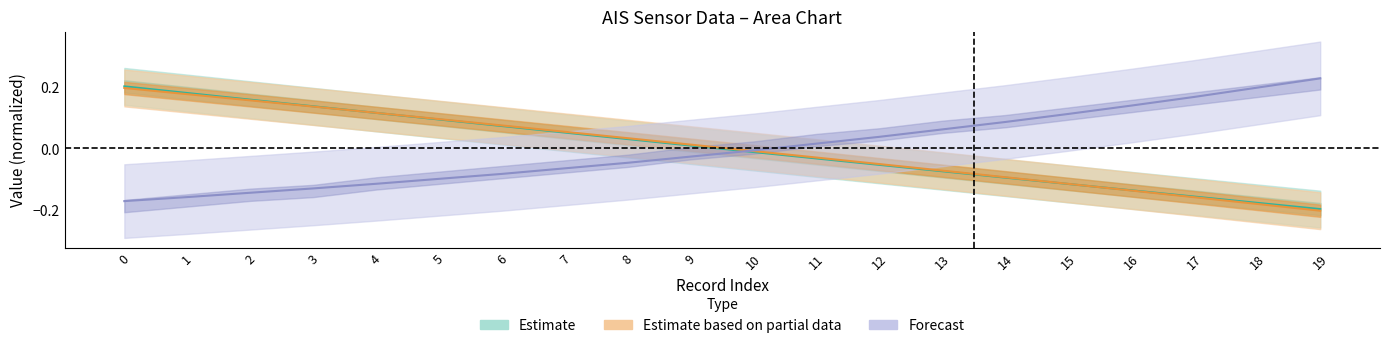

Between which two adjacent categories do col_28 center and col_30 center first intersect?

9 and 10